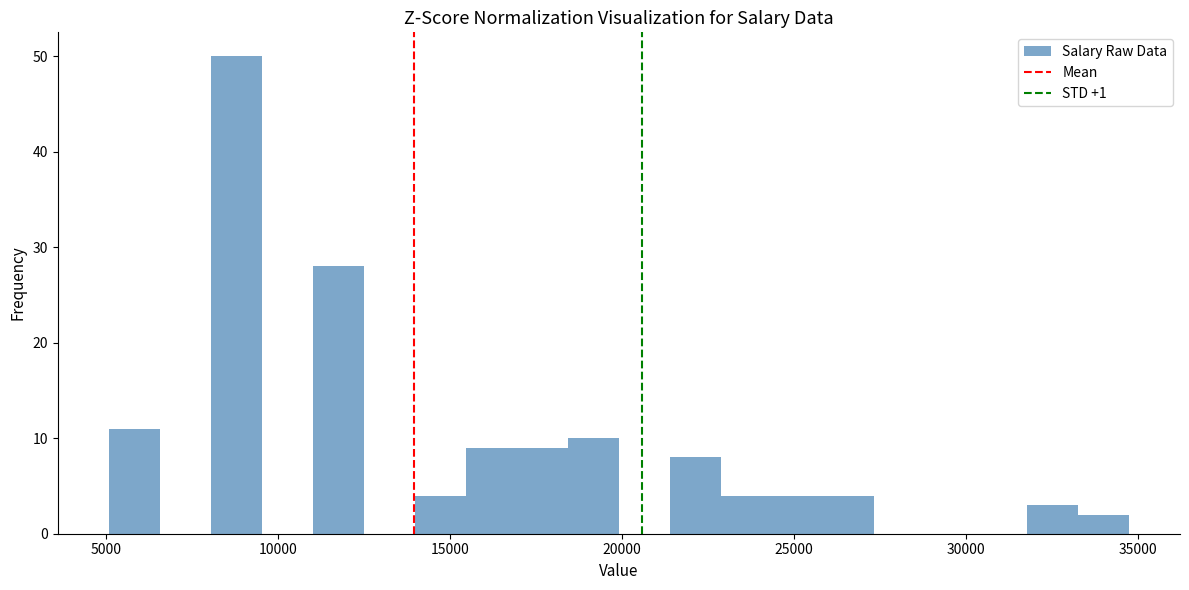

Around what value on the x-axis is the tallest bar? Give the approximate position of its centre, as read against the axis.

9000